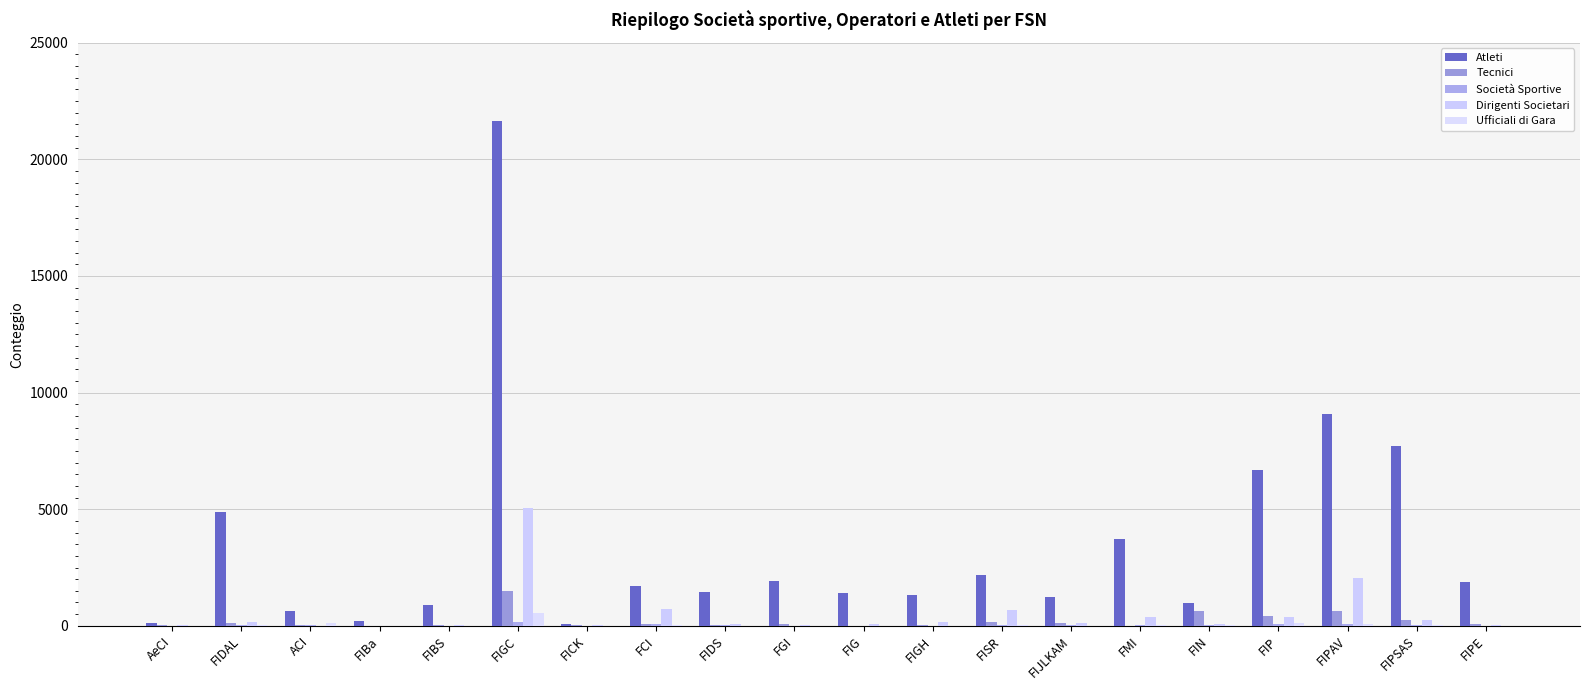

Where is Dirigenti Societari nearest to the value 2527?

FIPAV